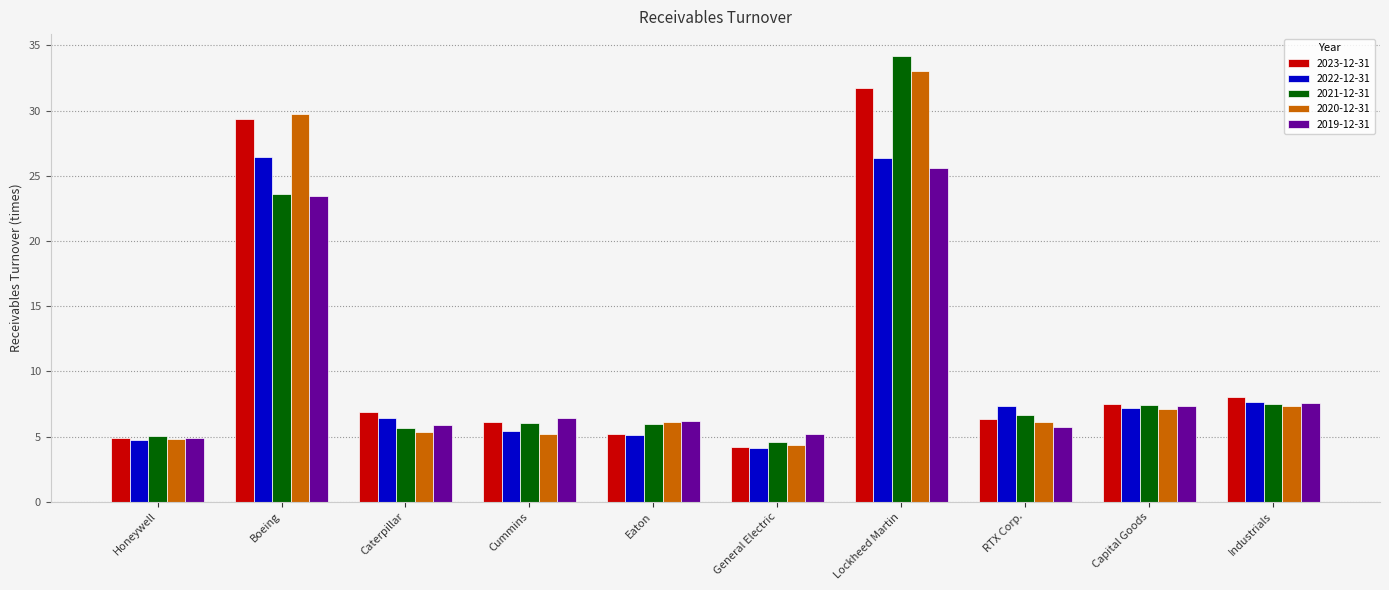

Which series has the largest range (max minus min)?

2021-12-31